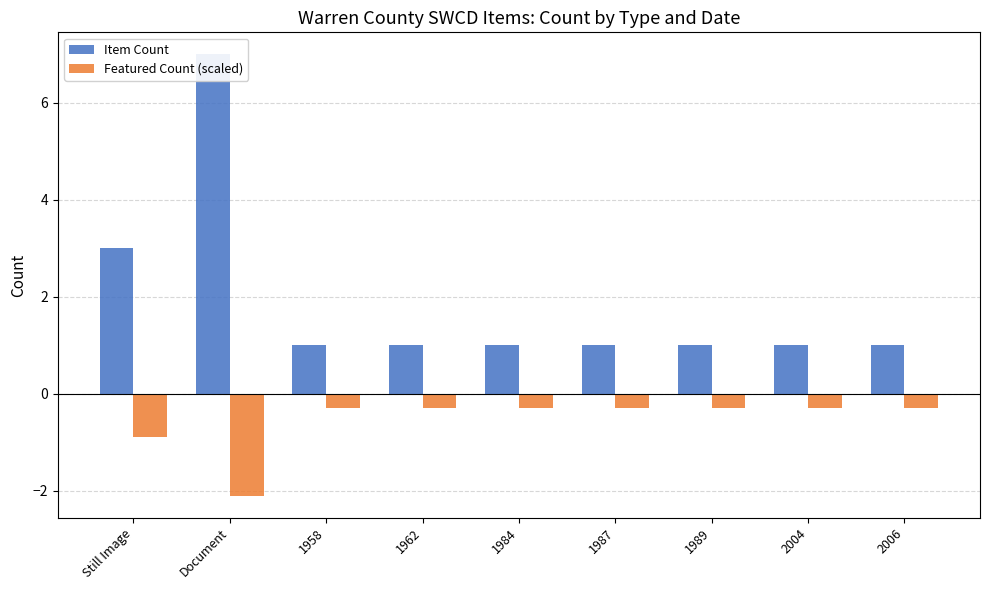

What is the value of the Featured Count (scaled) bar at the 2nd from the left?

-2.1